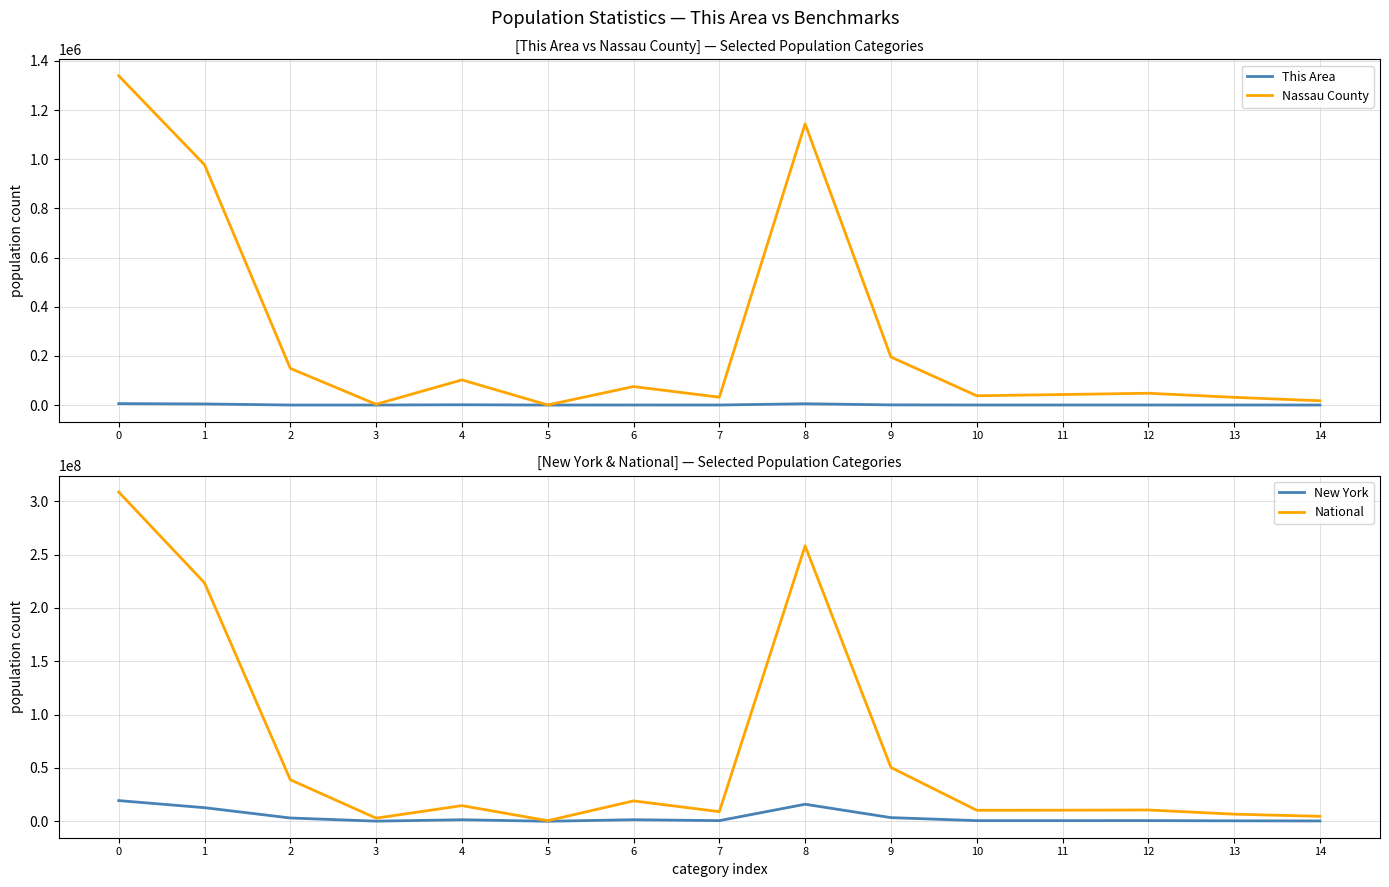

Does the chart have visible grid lines?

Yes